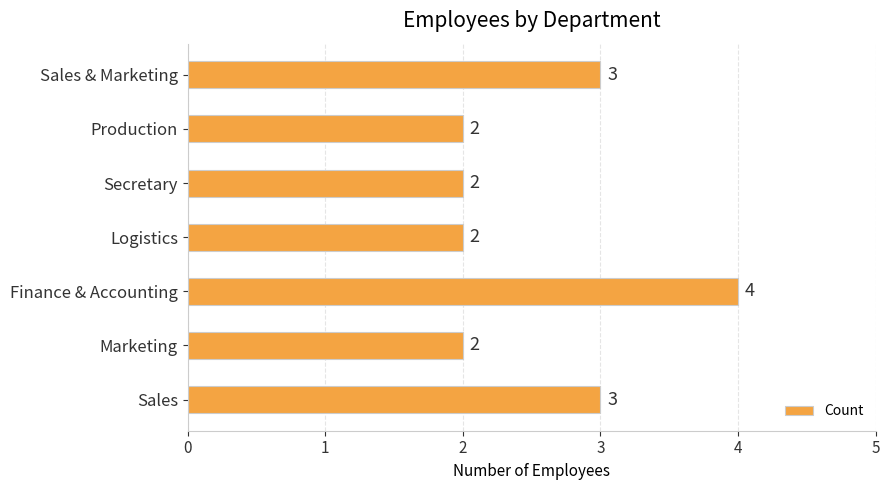

How many bars are there in total?

7